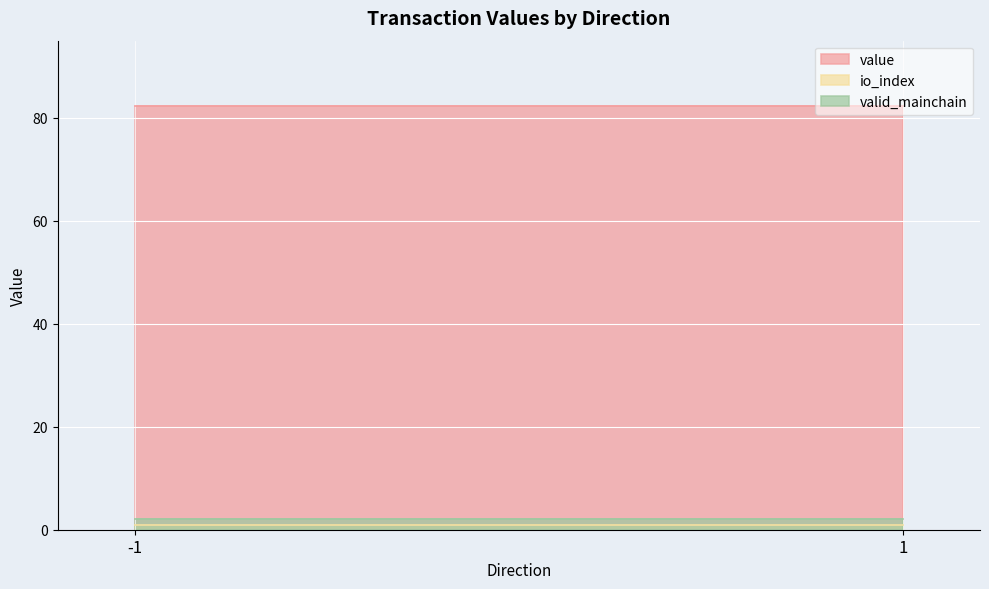

Between -1 and 1, which series saw the biggest shift?

io_index